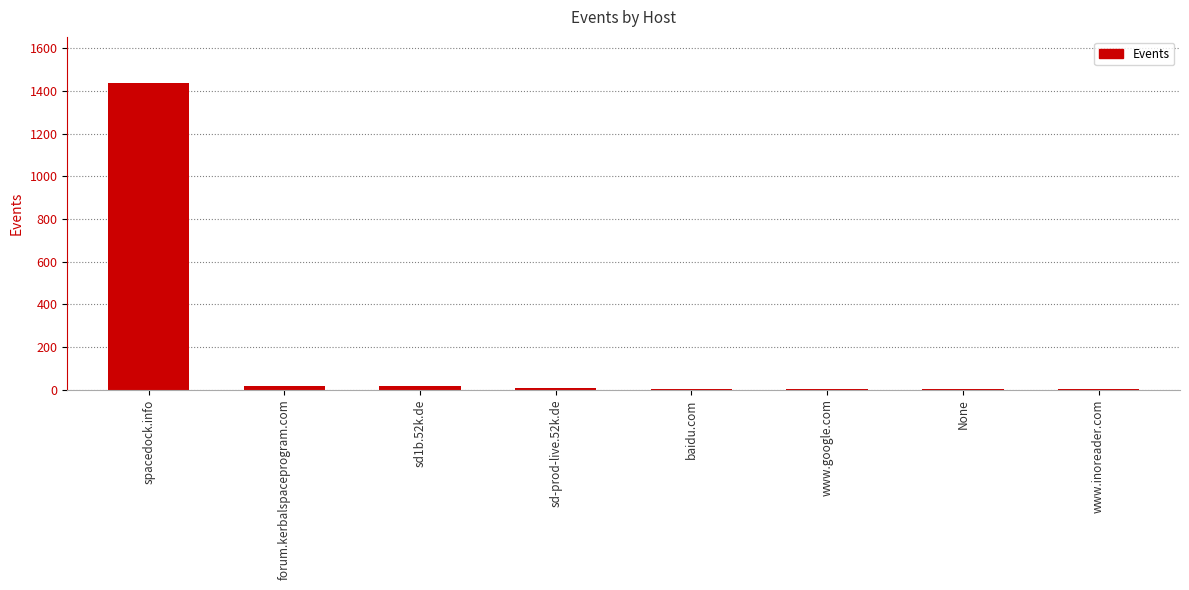

Which label corresponds to the largest value in the chart?

spacedock.info